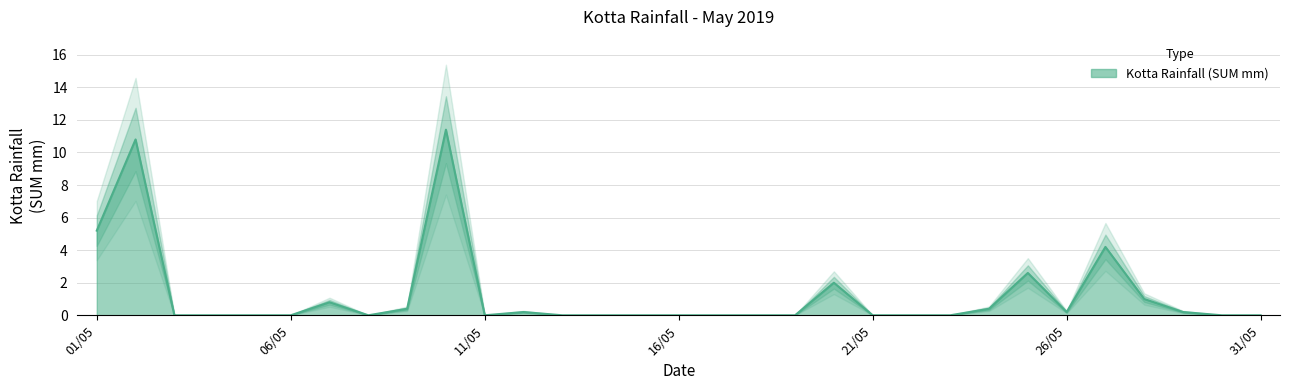

What is the change in value from 01/05 to 31/05?

-5.2